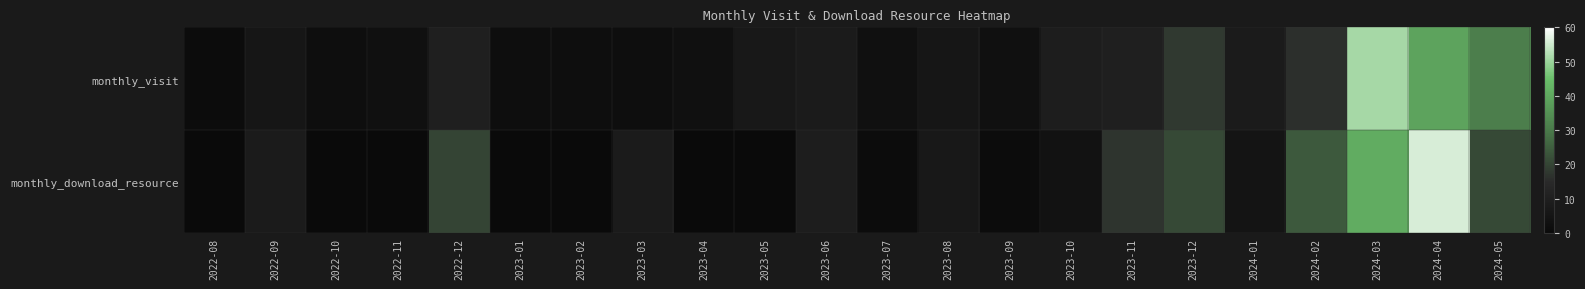

Which label corresponds to the largest value in the chart?

2024-04